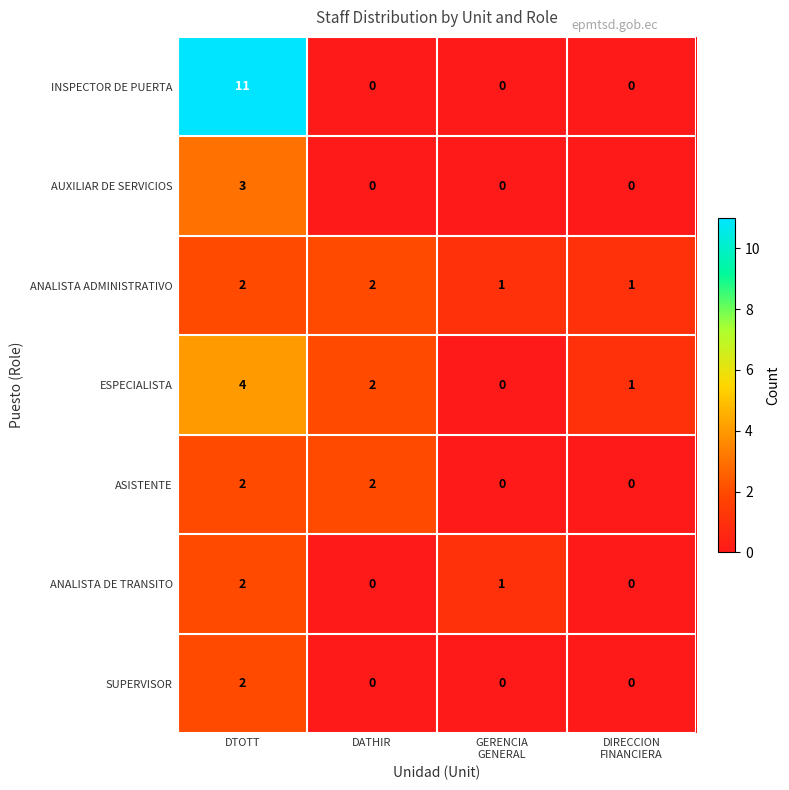

Reading left to right, transcribe all the data shown in this chart.

INSPECTOR DE PUERTA: 11	0	0	0
AUXILIAR DE SERVICIOS: 3	0	0	0
ANALISTA ADMINISTRATIVO: 2	2	1	1
ESPECIALISTA: 4	2	0	1
ASISTENTE: 2	2	0	0
ANALISTA DE TRANSITO: 2	0	1	0
SUPERVISOR: 2	0	0	0